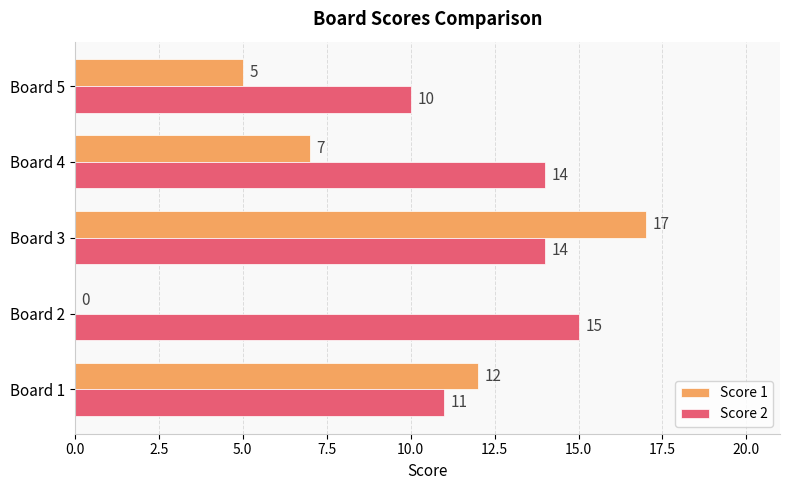

Is it true that Score 1 equals 0 at Board 2?

True